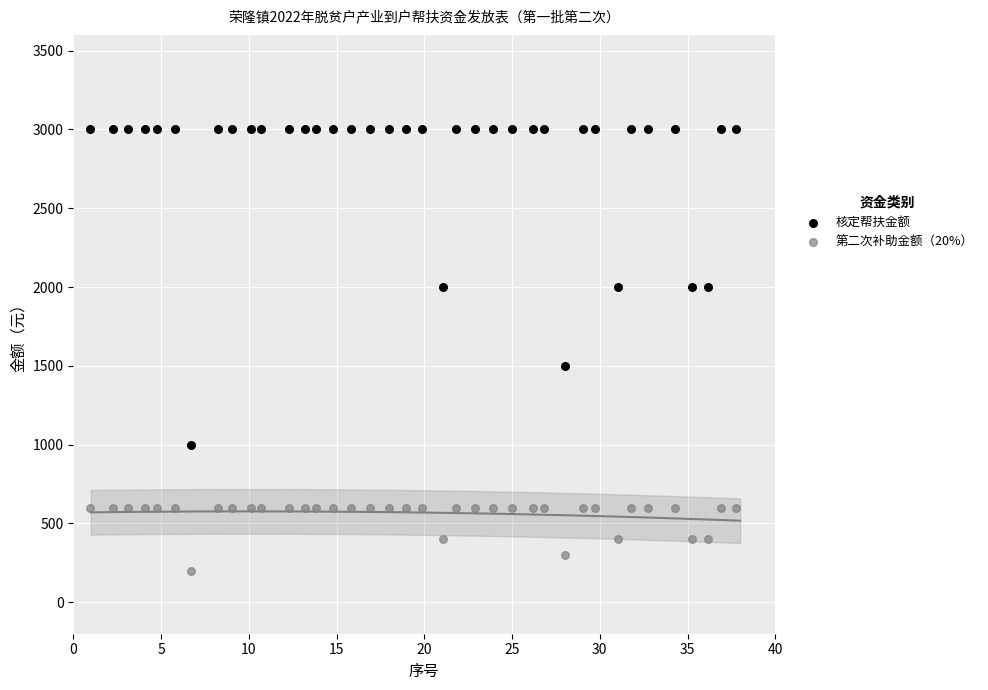

Which series reaches the minimum Y coordinate?

第二次补助金额（20%）